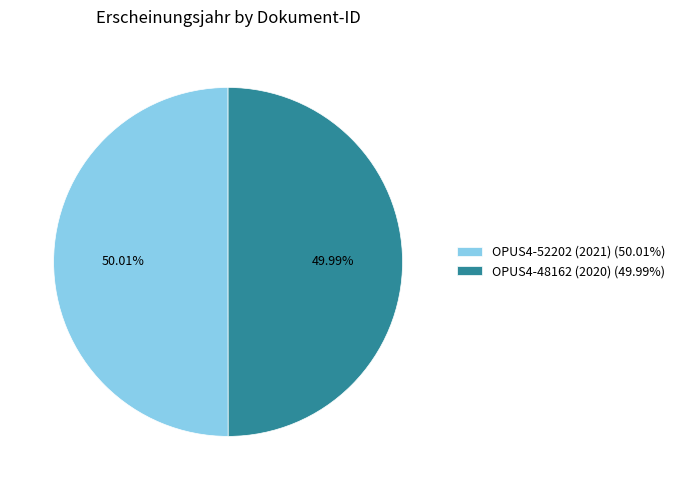

Is there a majority slice in this chart?

Yes